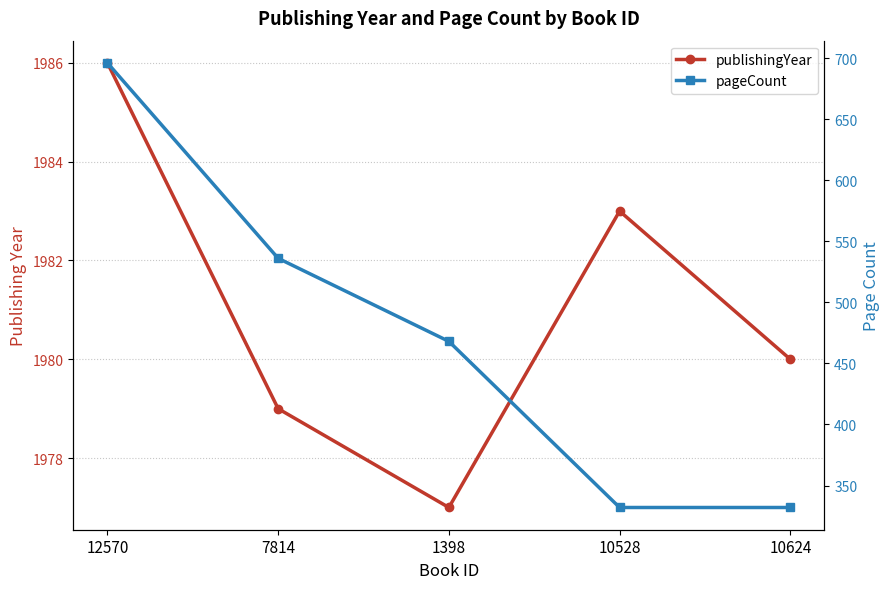

What are all the series names shown in the legend?

publishingYear, pageCount